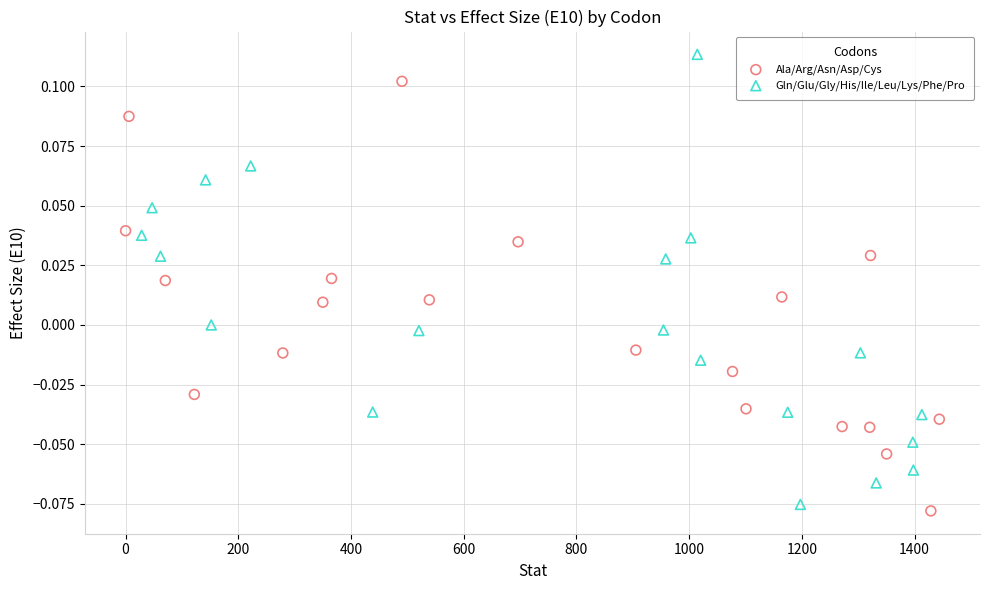

Which series contains the highest Y value?

Gln/Glu/Gly/His/Ile/Leu/Lys/Phe/Pro